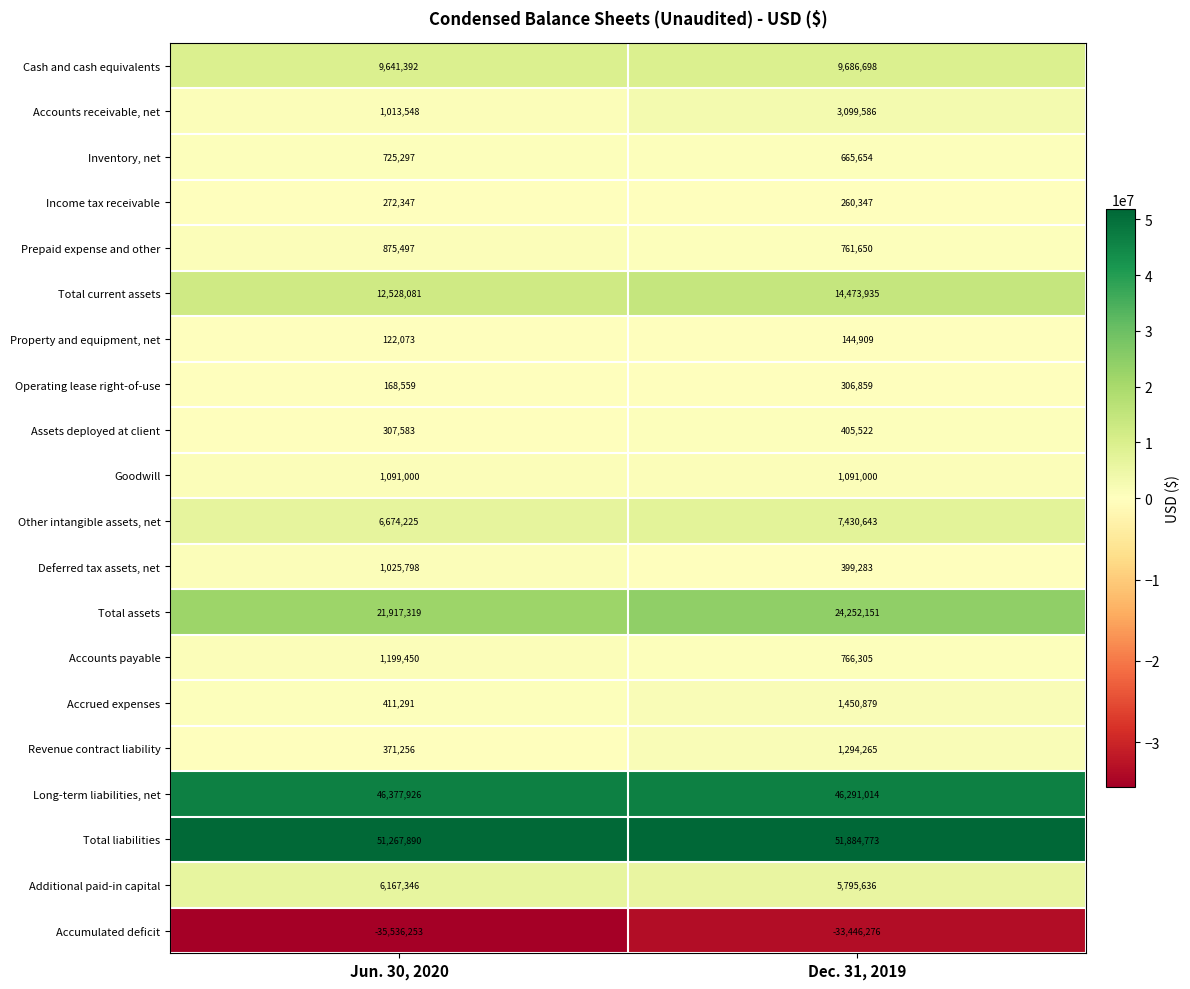

Which series has the largest total across all categories?

Total liabilities